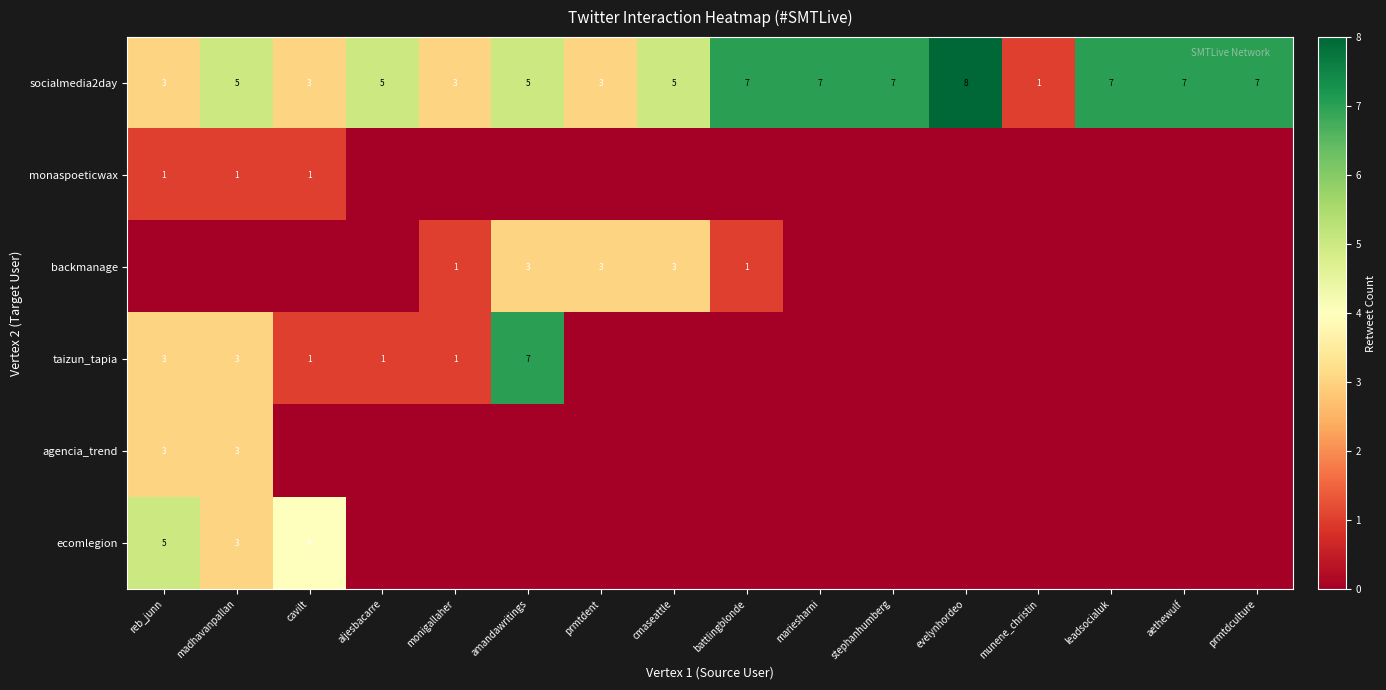

How many socialmedia2day values are between 3 and 7?

14